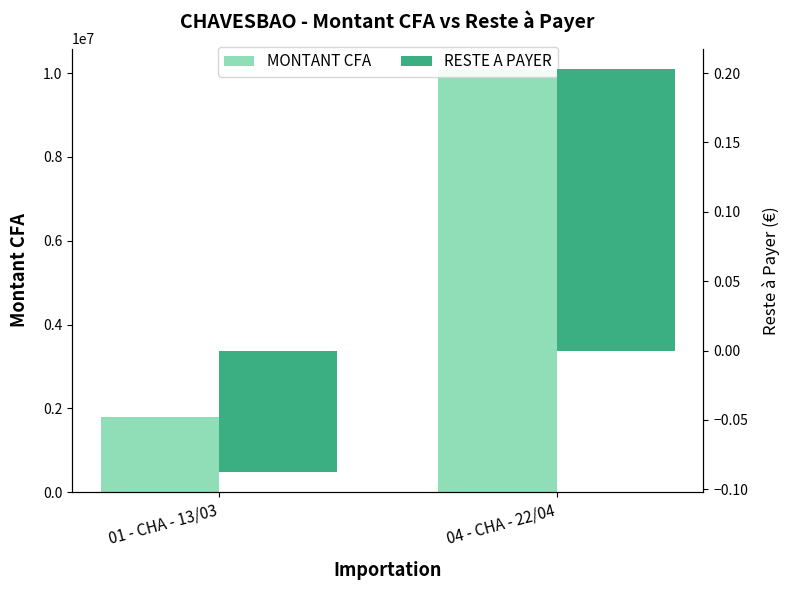

What is the lowest value of the RESTE A PAYER series?

-0.1